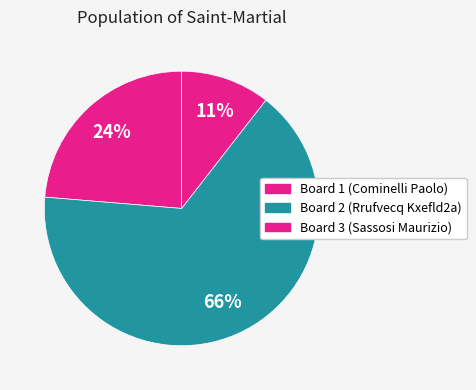

How many segments does this pie chart have?

3